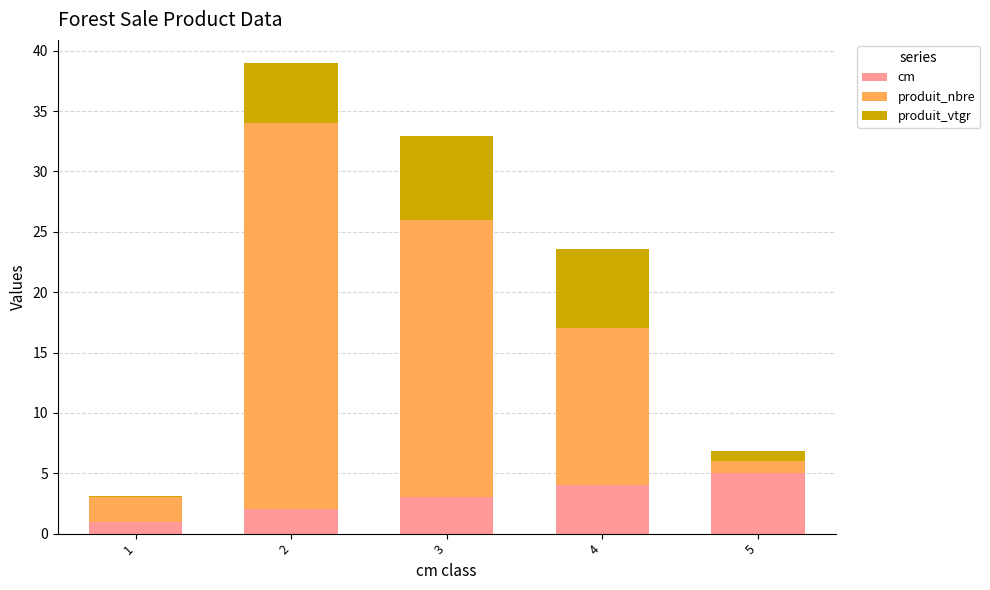

Does the chart contain stacked bars?

Yes